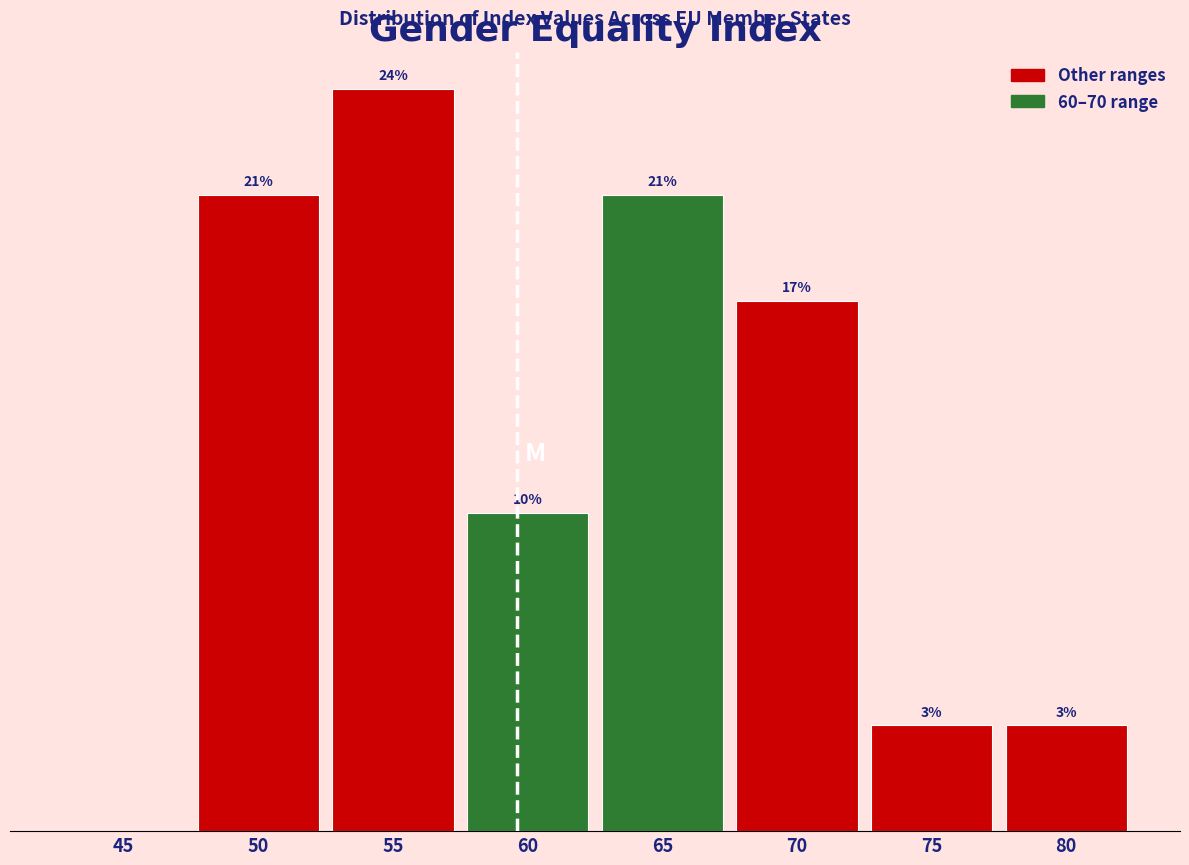

Are the bars horizontal?

No